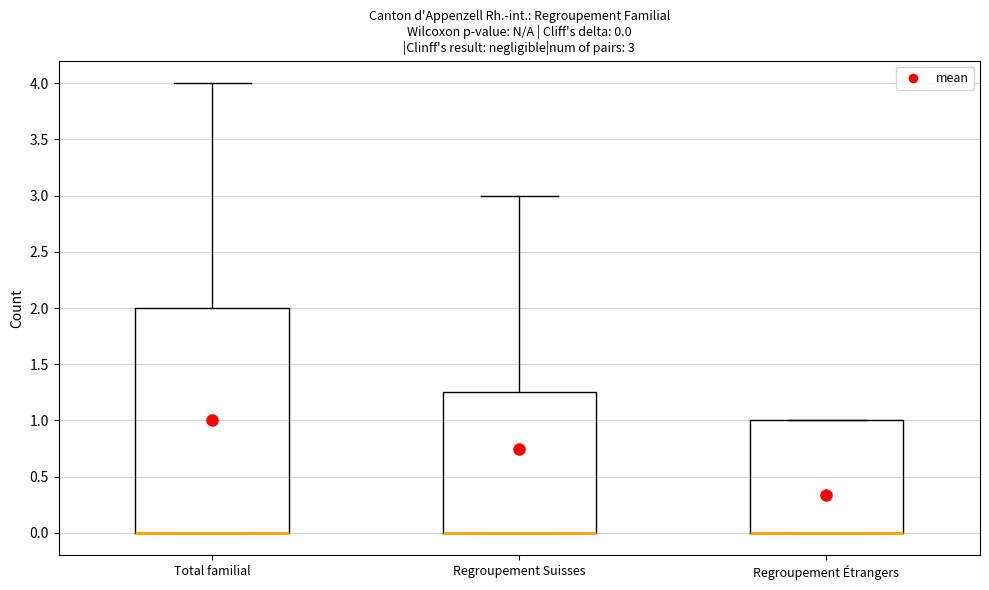

Comparing the boxes themselves (not the whiskers), which one is the tallest?

Total familial